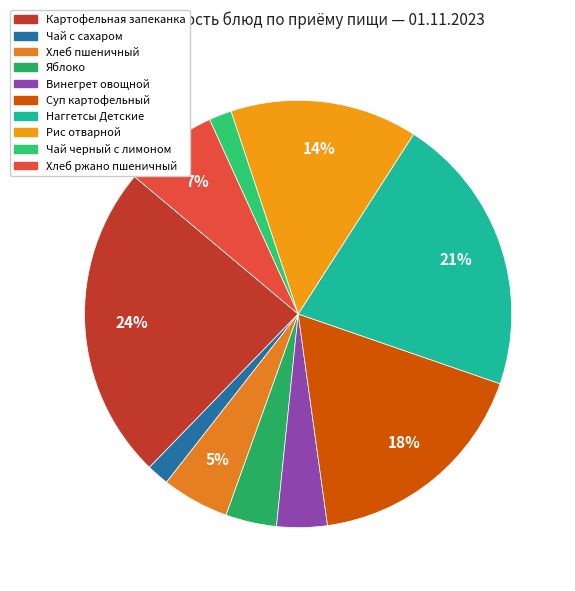

Is it true that Наггетсы Детские is 27% of the pie?

False